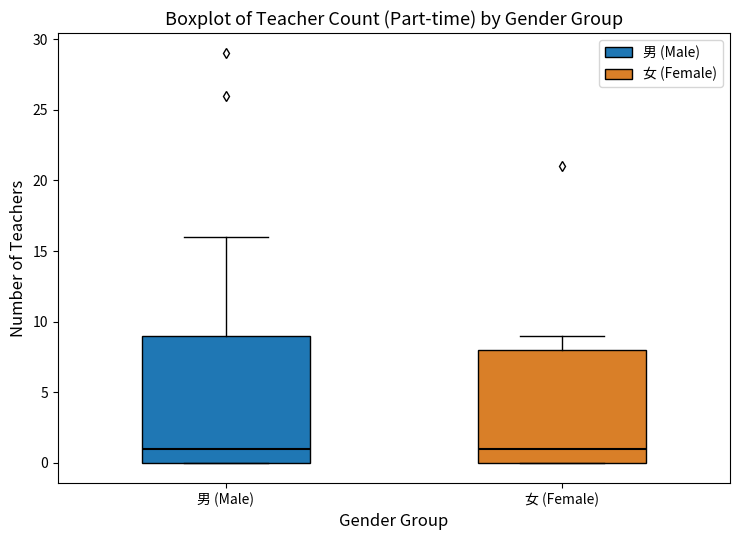

Where is the upper edge of the box for 女 (Female) on the y-axis? The values are not printed on the chart, so give them approximately, as read against the axis.

8